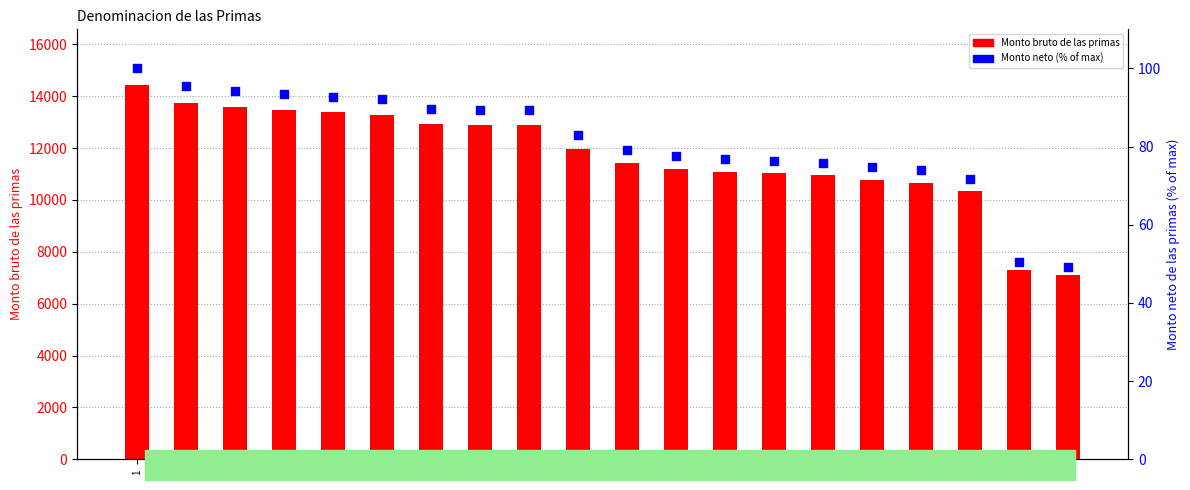

Which series has the largest Y range (max minus min)?

Monto bruto de las primas